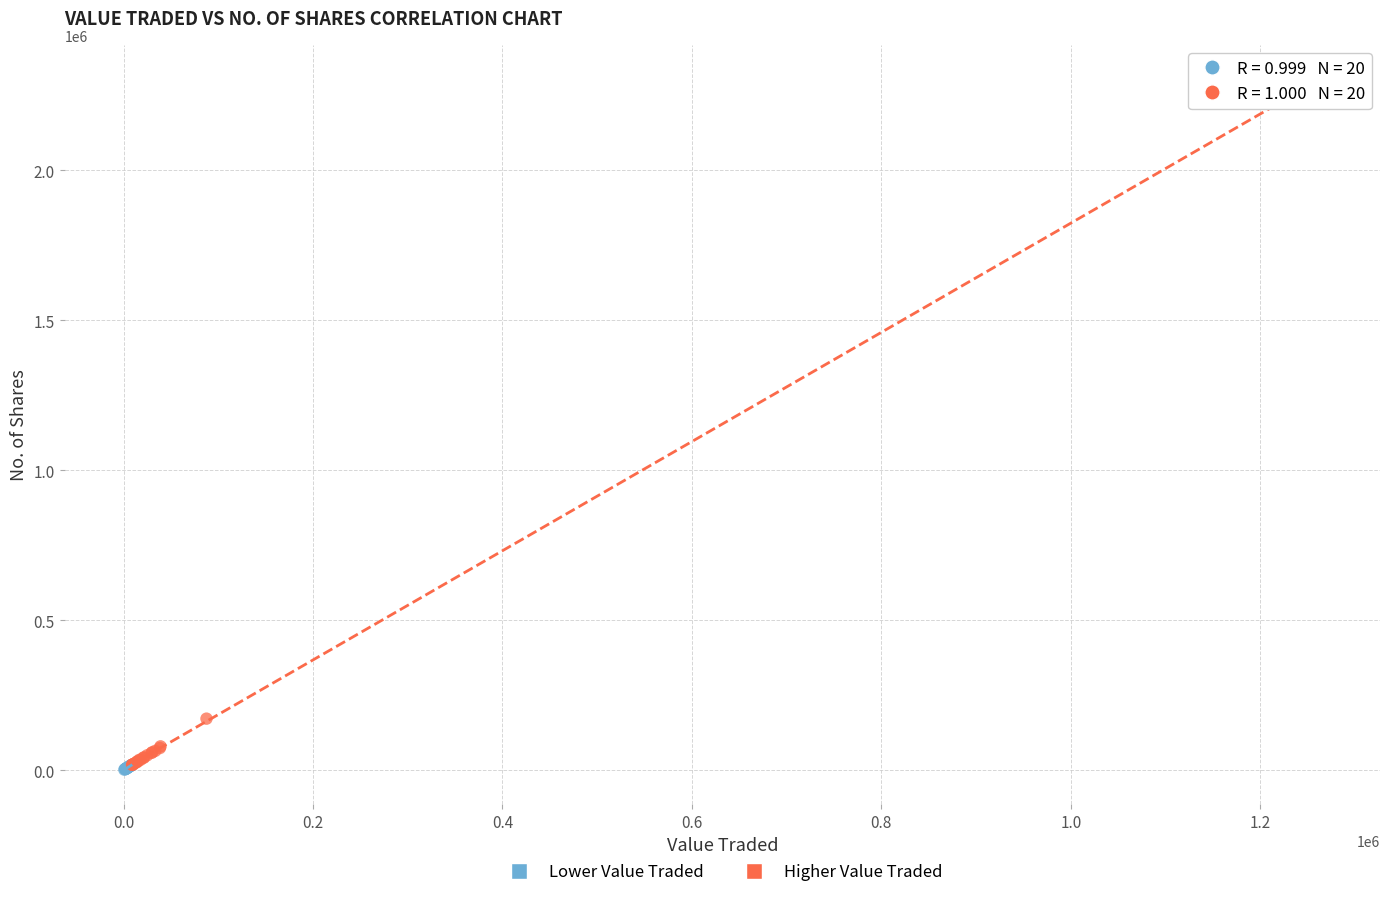

Which series has the largest Y range (max minus min)?

Higher Value Traded